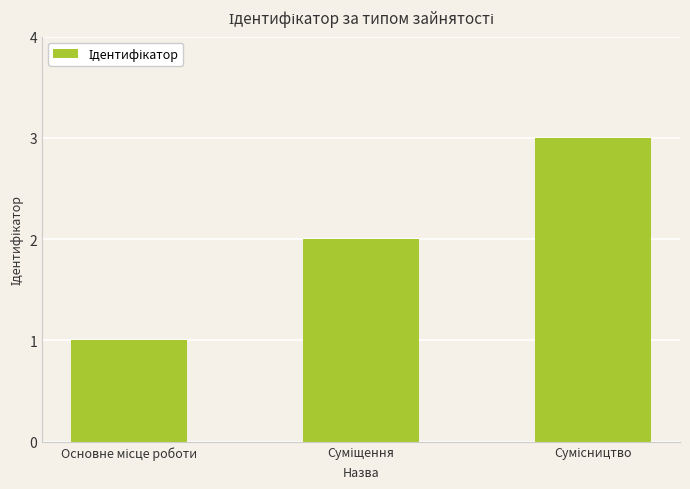

What is the sum of all values?

6